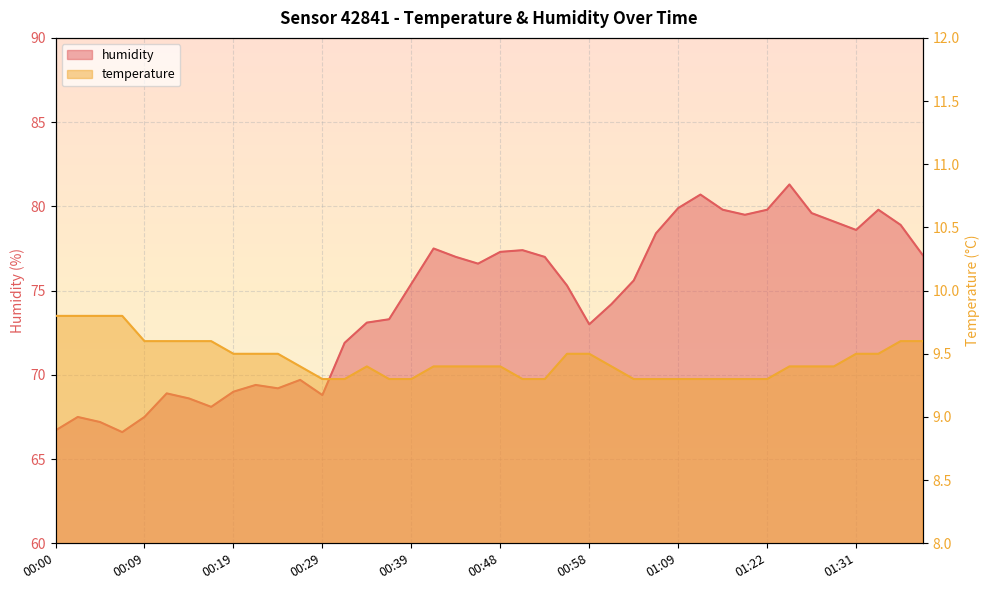

True or false: humidity and temperature intersect in this chart.

False